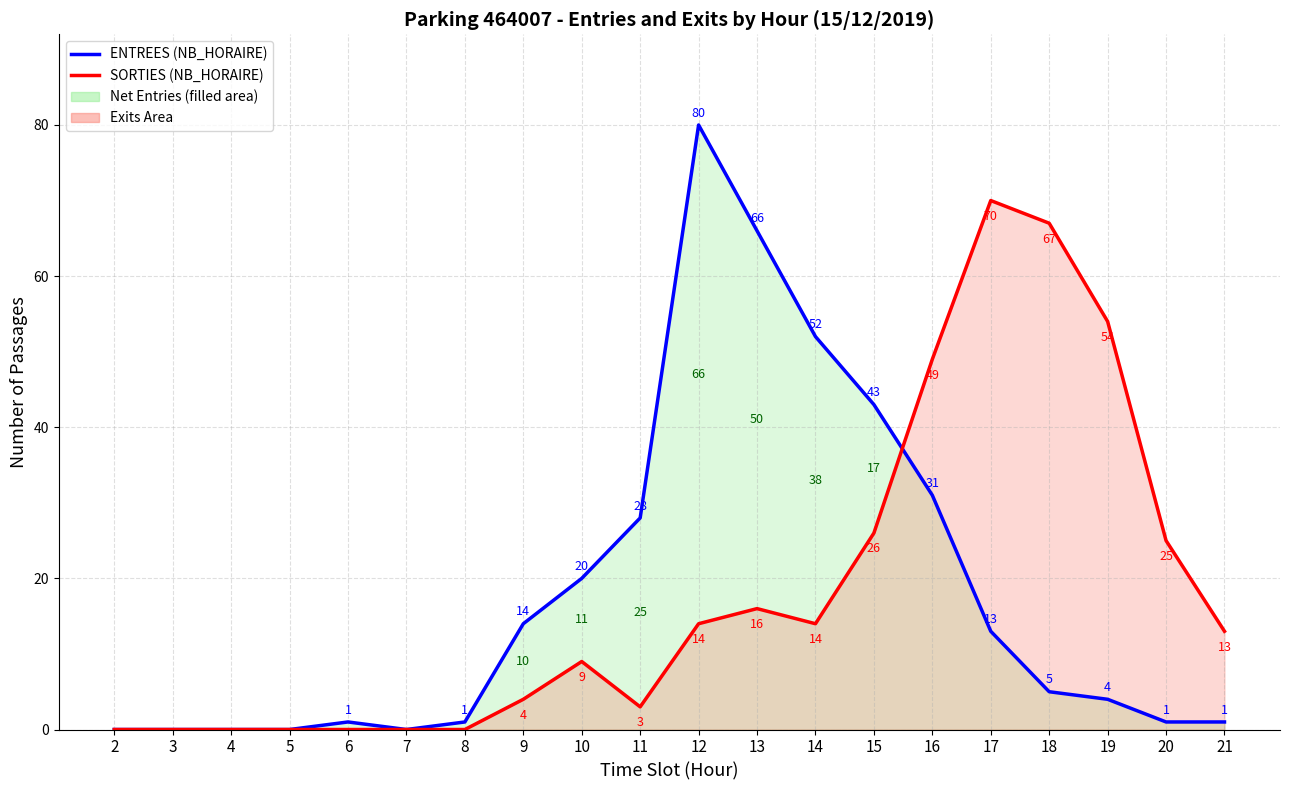

Where is the first local maximum for ENTREES (NB_HORAIRE)?

6